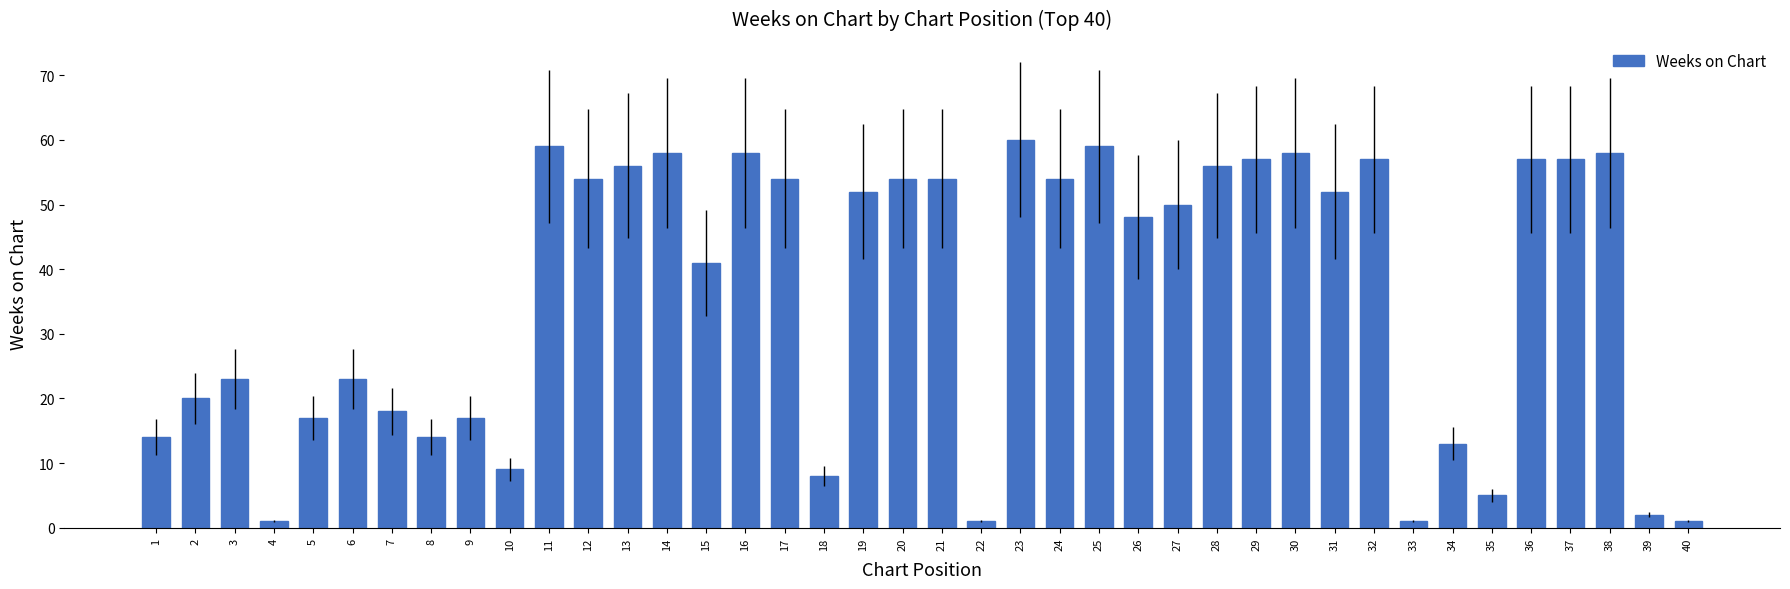

Reading left to right, extract all data points from this chart.

1=14	2=20	3=23	4=1	5=17	6=23	7=18	8=14	9=17	10=9	11=59	12=54	13=56	14=58	15=41	16=58	17=54	18=8	19=52	20=54	21=54	22=1	23=60	24=54	25=59	26=48	27=50	28=56	29=57	30=58	31=52	32=57	33=1	34=13	35=5	36=57	37=57	38=58	39=2	40=1